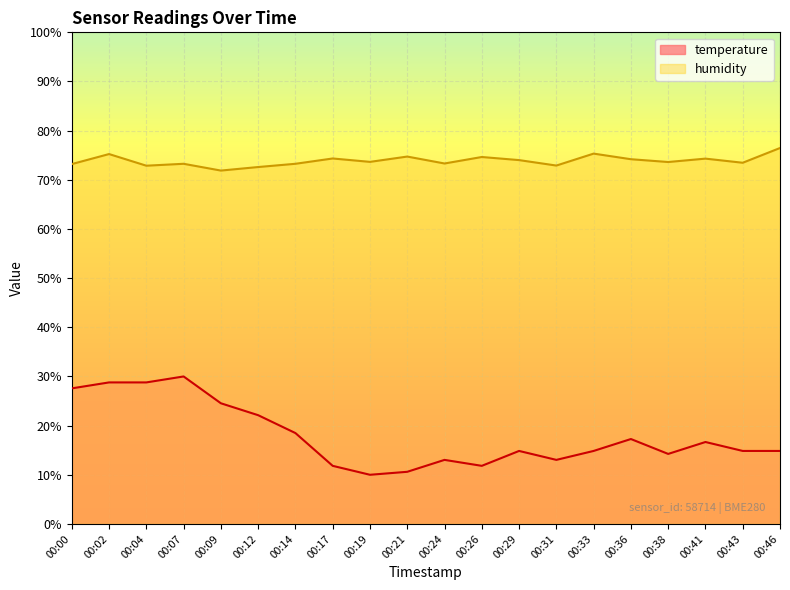

Which has a higher value, 00:14 or 00:04?

00:04